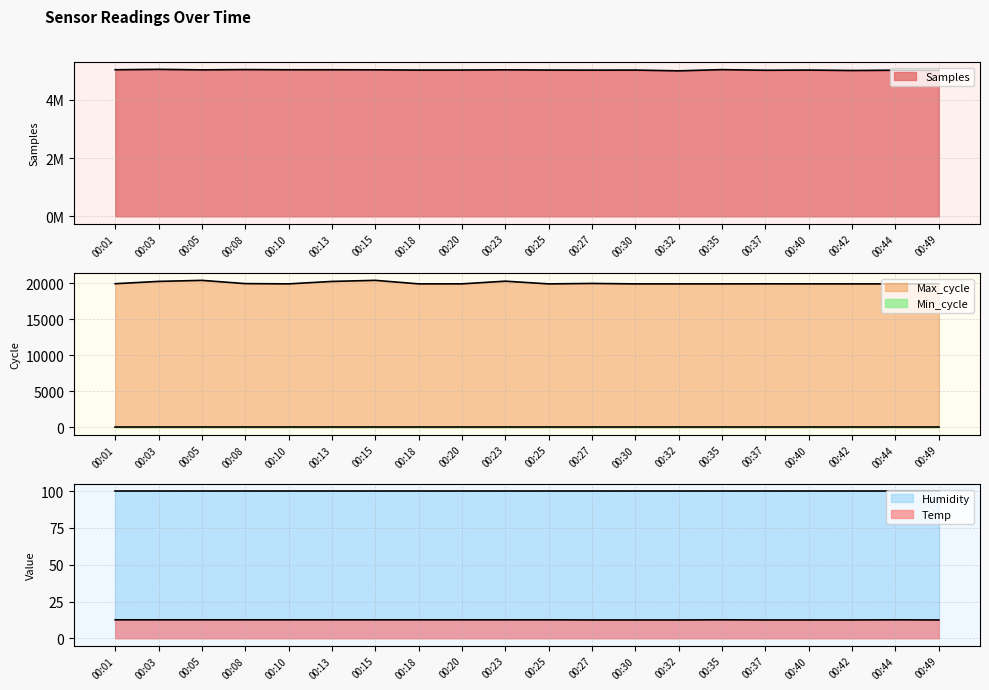

At which label is Samples closest to 5014684?

00:18